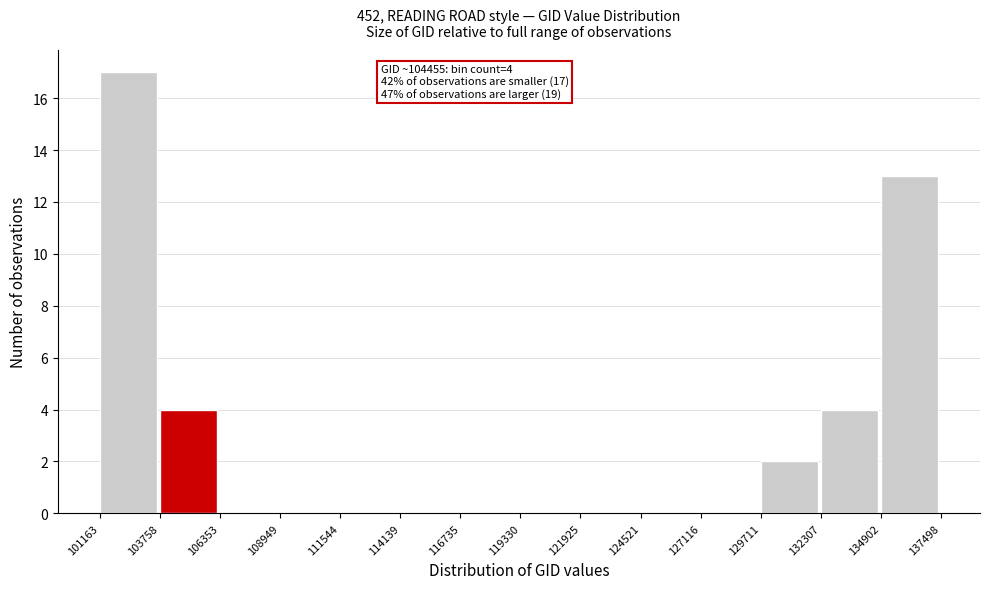

Which range on the x-axis has the tallest bar?

101163 to 103758